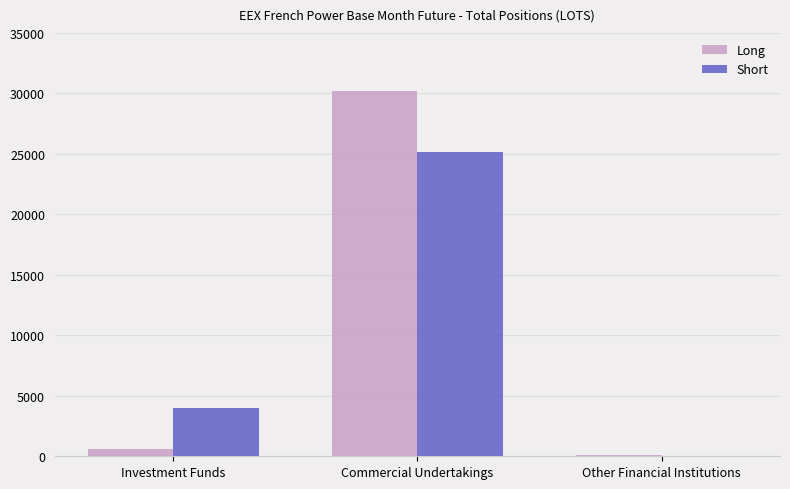

What is the sum of the Short values at Commercial Undertakings and Other Financial Institutions?

25193.0